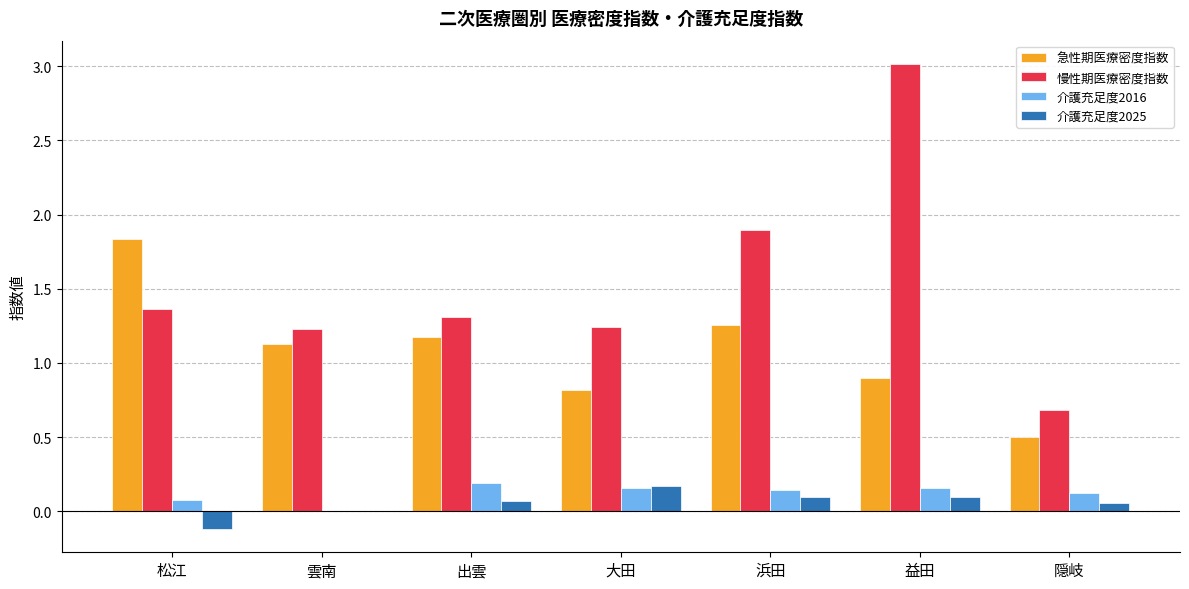

Which series changed the most between 大田 and 浜田?

慢性期医療密度指数